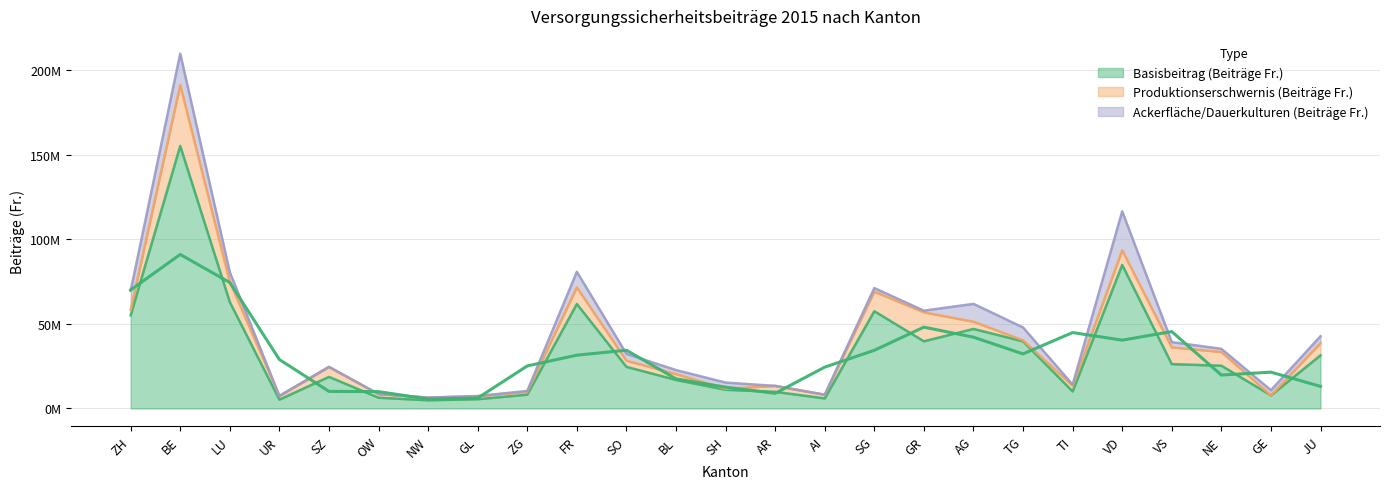

How many lines are shown in the chart?

3